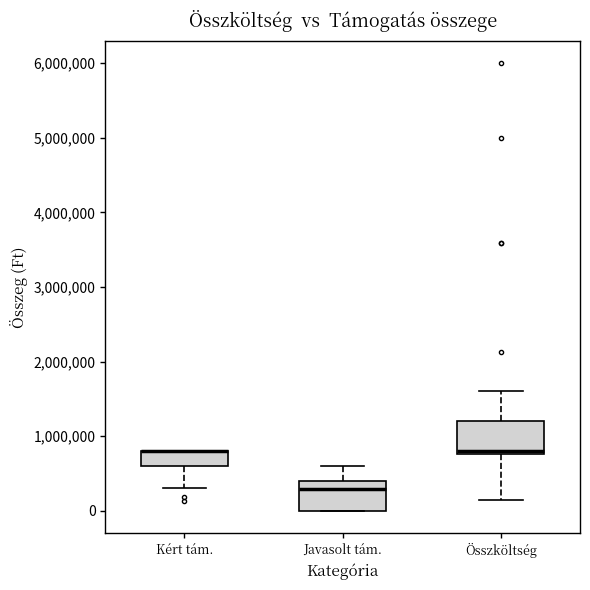

Where does the upper whisker of the box for Javasolt tám. end on the y-axis? The values are not printed on the chart, so give them approximately, as read against the axis.

600000